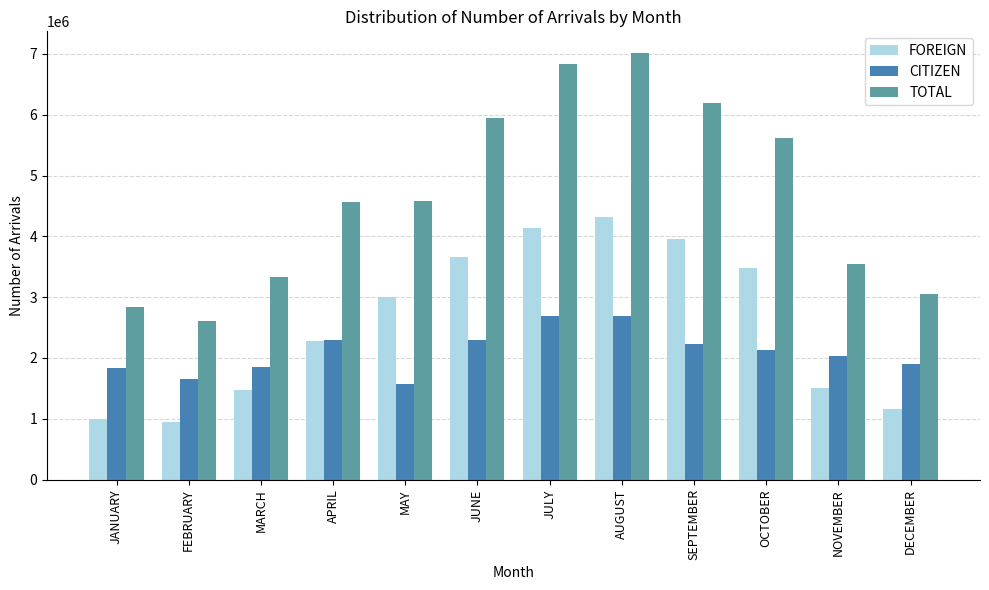

How many bars are there in each group?

3